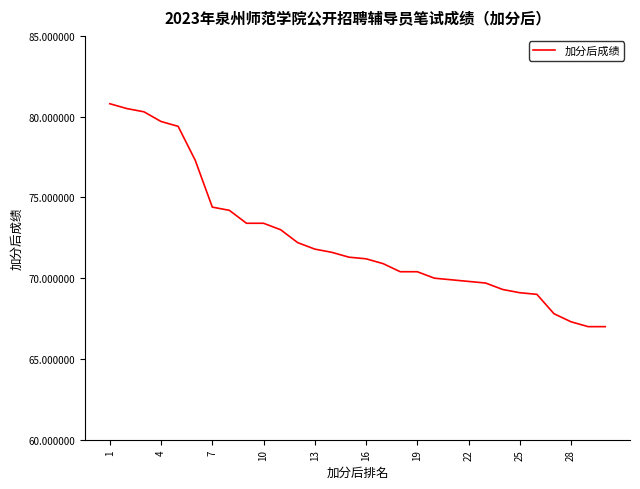

What is the greatest value displayed?

80.8